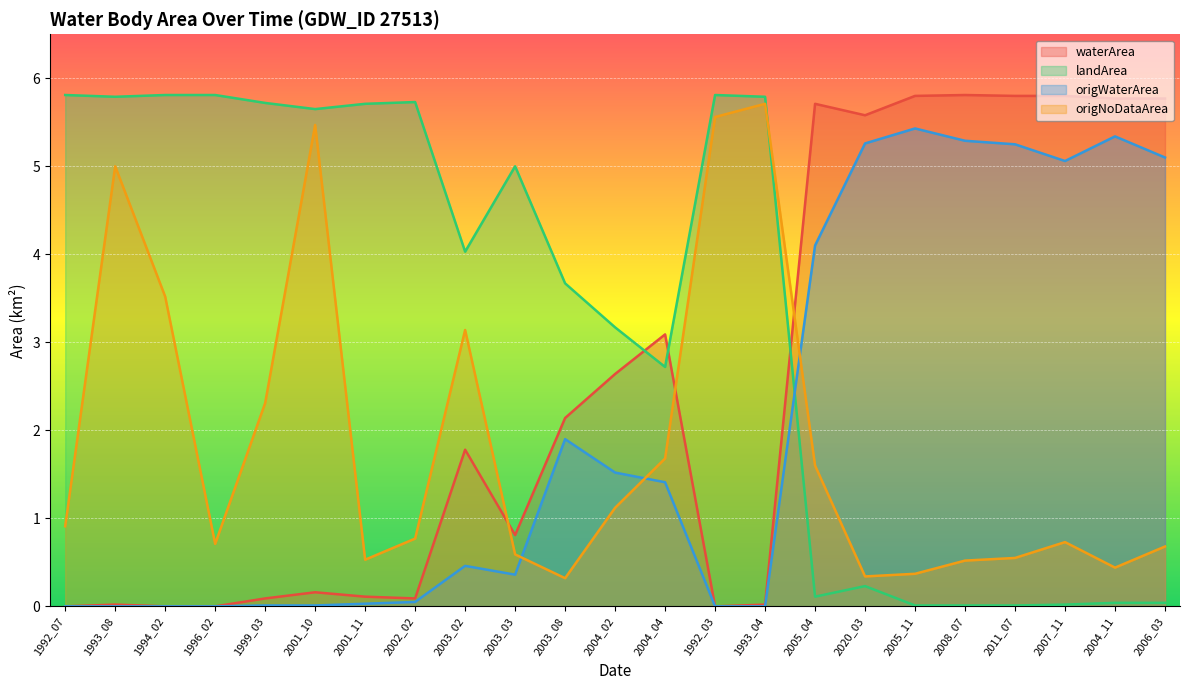

True or false: origWaterArea has more than 1 interior local peaks.

True